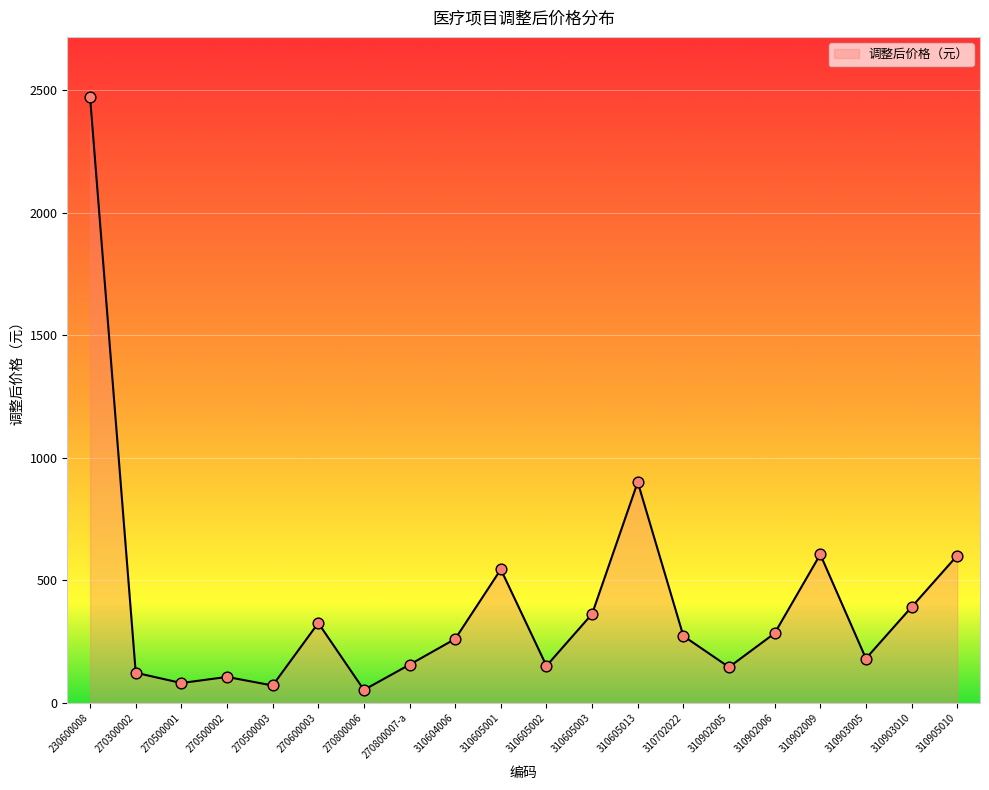

Approximately how many times larger is the value at 310902005 compared to 270800007-a?

0.9